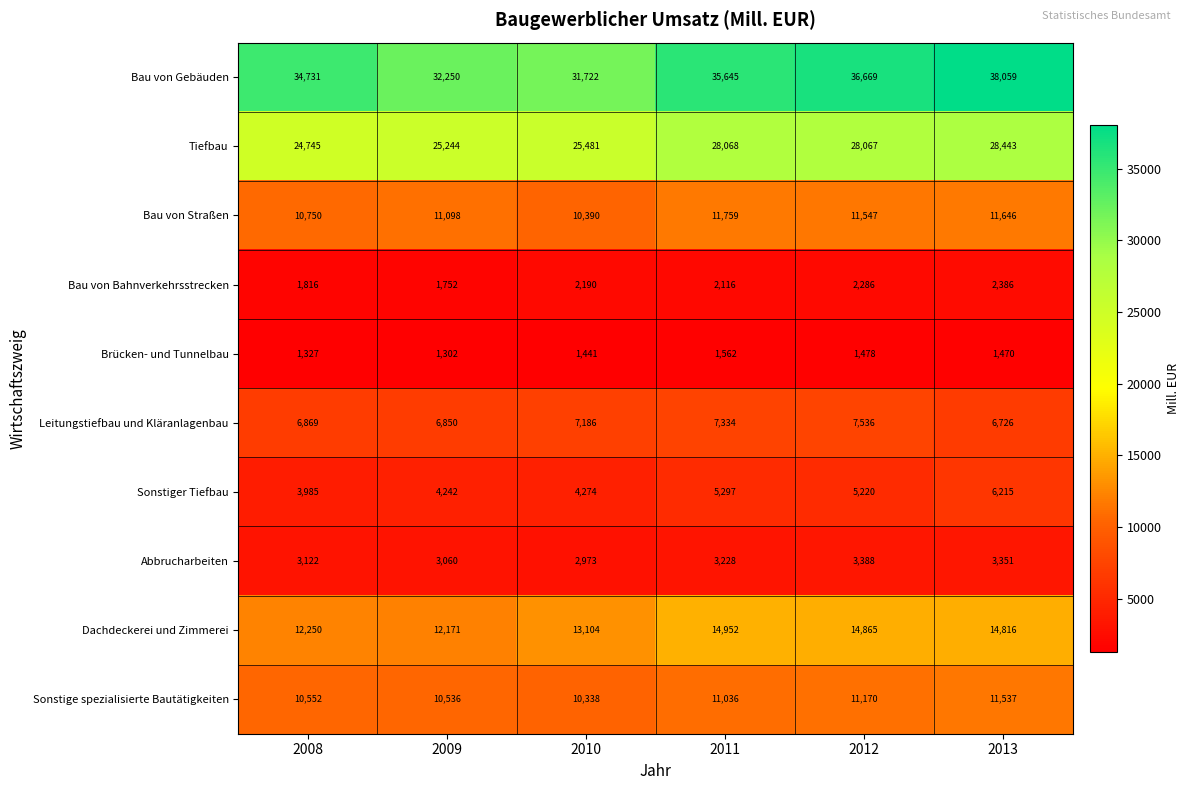

What is the difference between the Dachdeckerei und Zimmerei values at 2008 and 2013?

2566